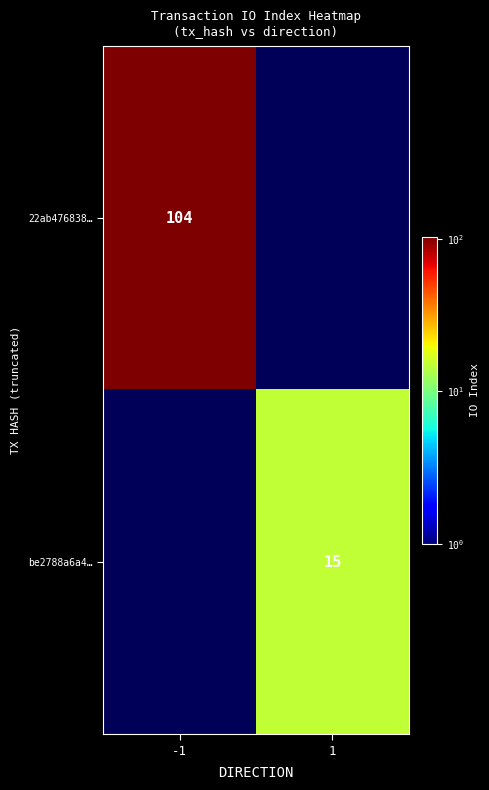

Which label corresponds to the smallest value in the chart?

1